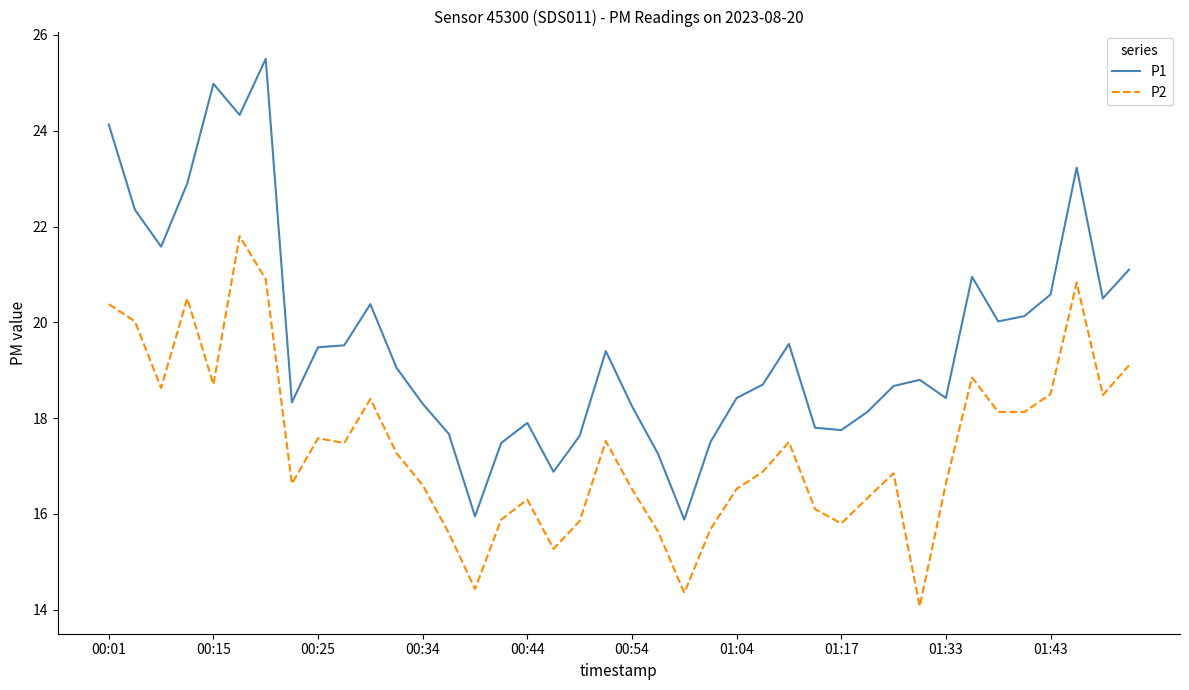

What is the minimum value for P2?

14.1